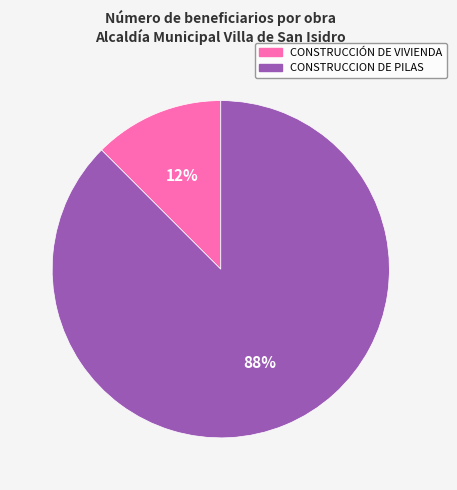

True or false: CONSTRUCCIÓN DE VIVIENDA accounts for 12% of the total.

True